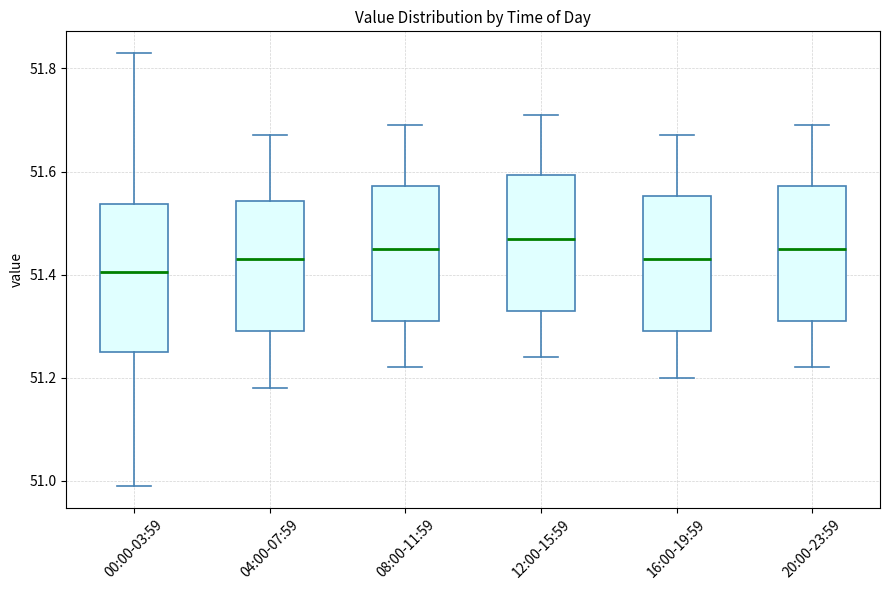

Comparing the boxes themselves (not the whiskers), which one is the tallest?

00:00-03:59